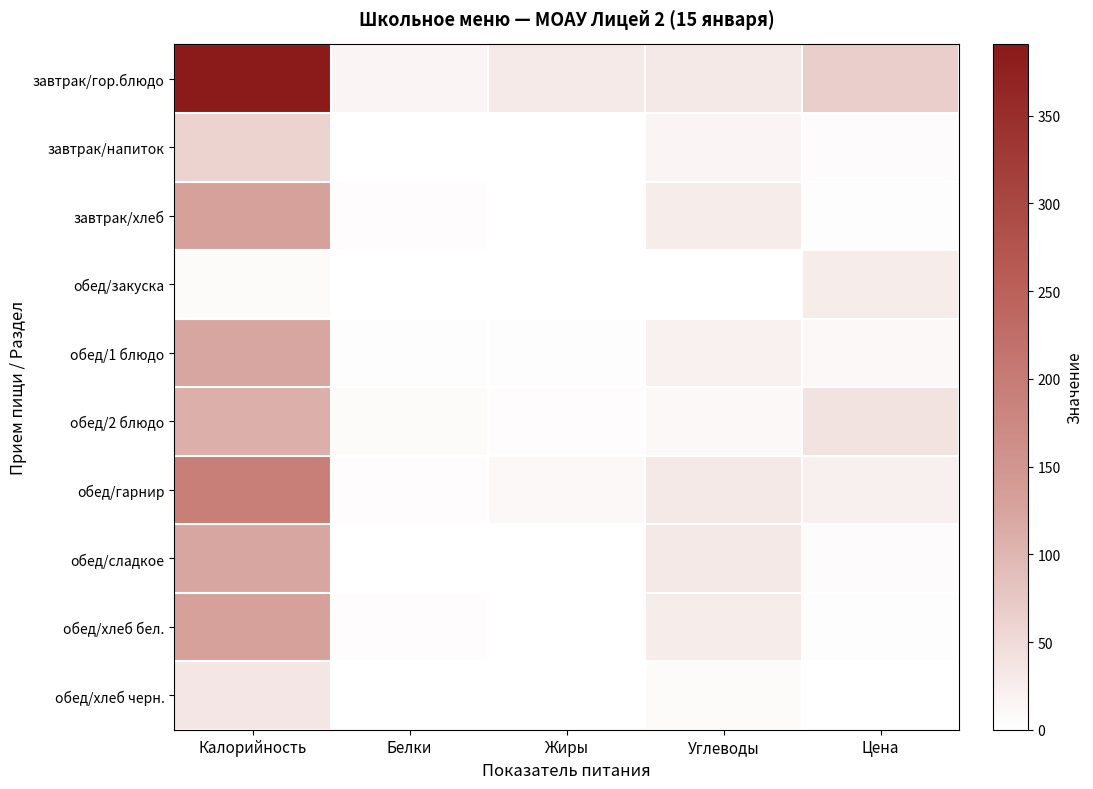

Which series has the largest total across all categories?

завтрак/гор.блюдо